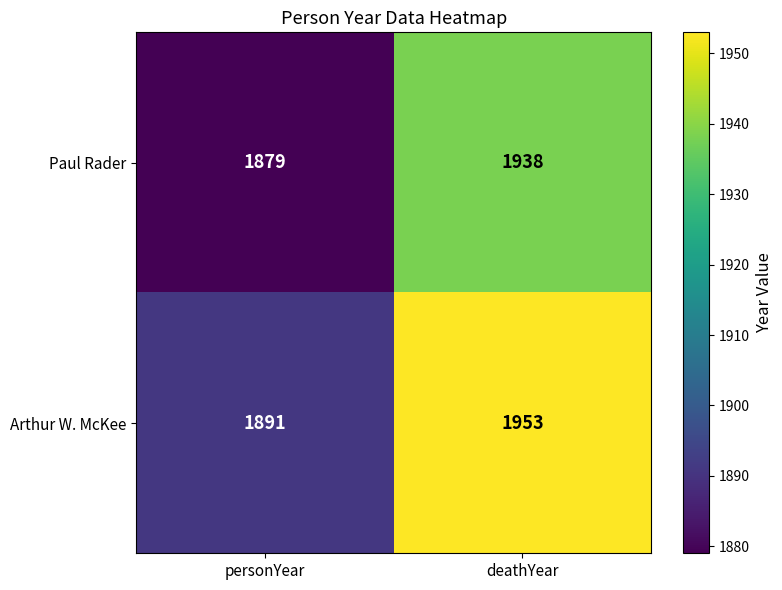

Rank the categories by Arthur W. McKee value from lowest to highest.

personYear, deathYear